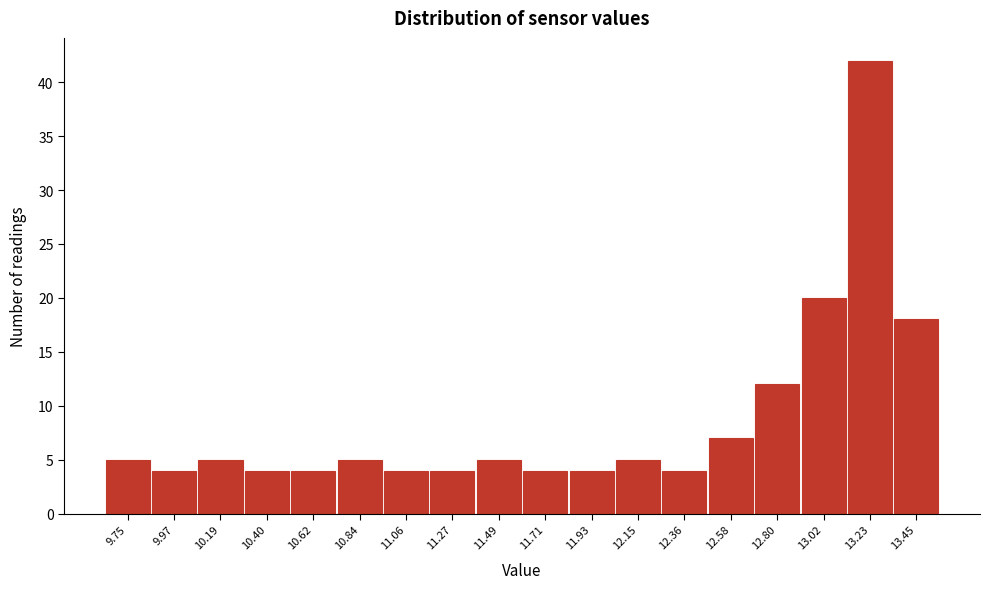

Reading left to right, extract all data points from this chart.

5	4	5	4	4	5	4	4	5	4	4	5	4	7	12	20	42	18